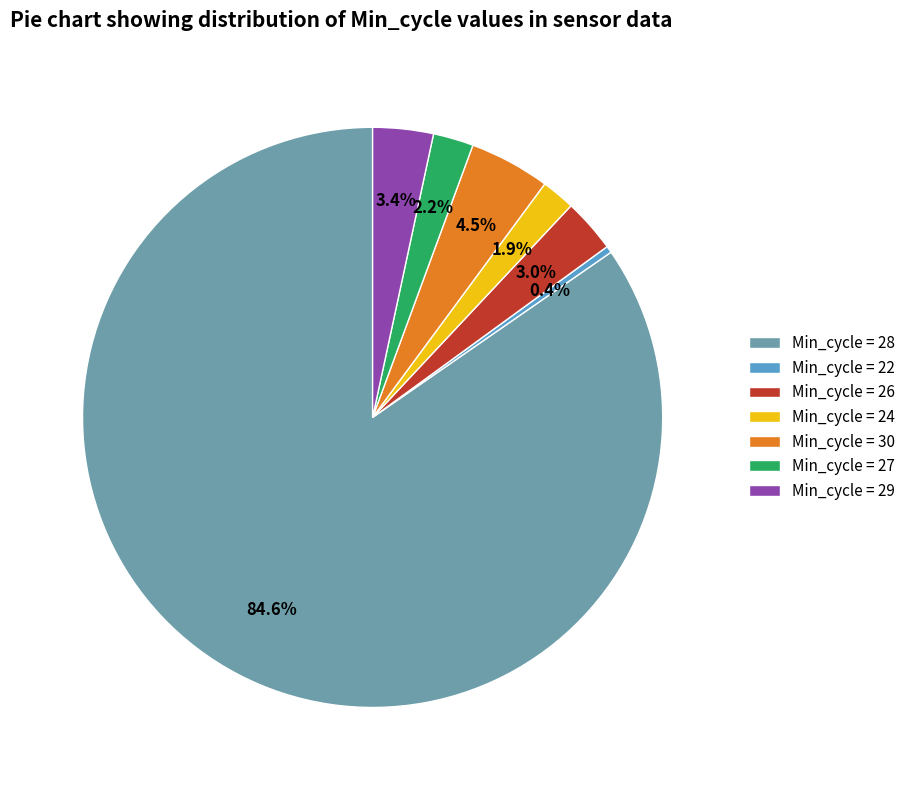

Is there any slice that represents more than half of the pie?

Yes